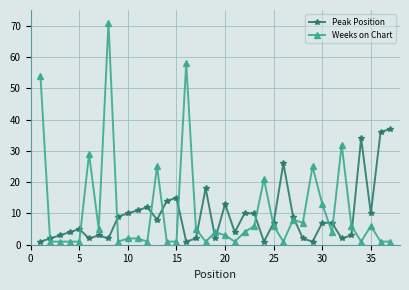

Count the number of data series in this chart.

2